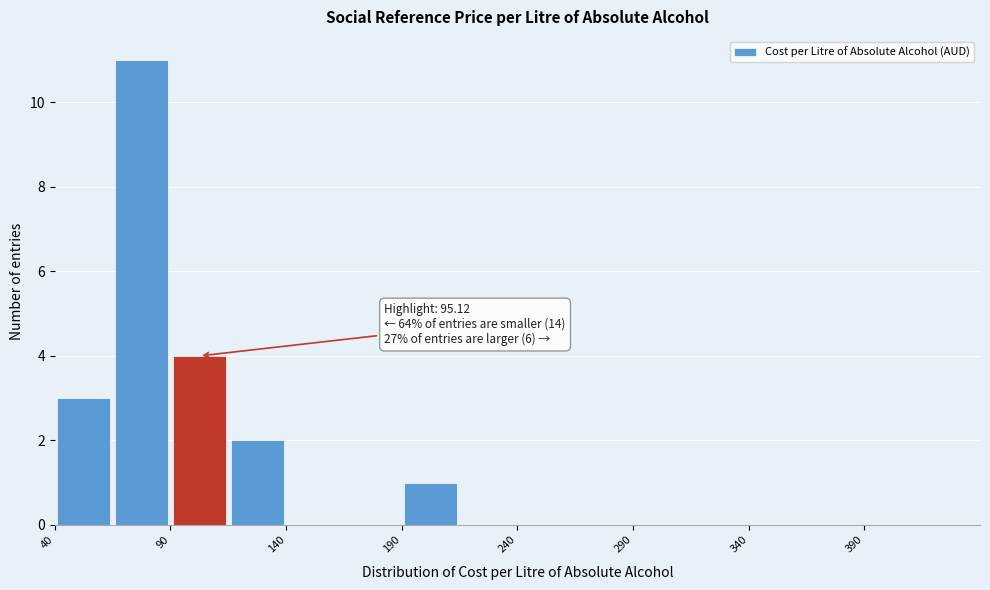

Which range on the x-axis has the tallest bar?

65 to 90